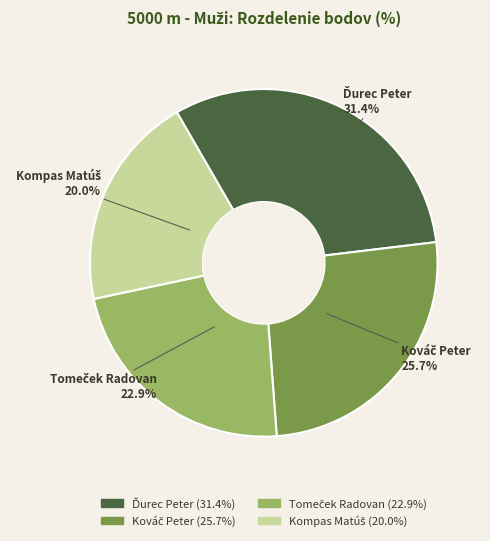

Is there any slice that represents more than half of the pie?

No